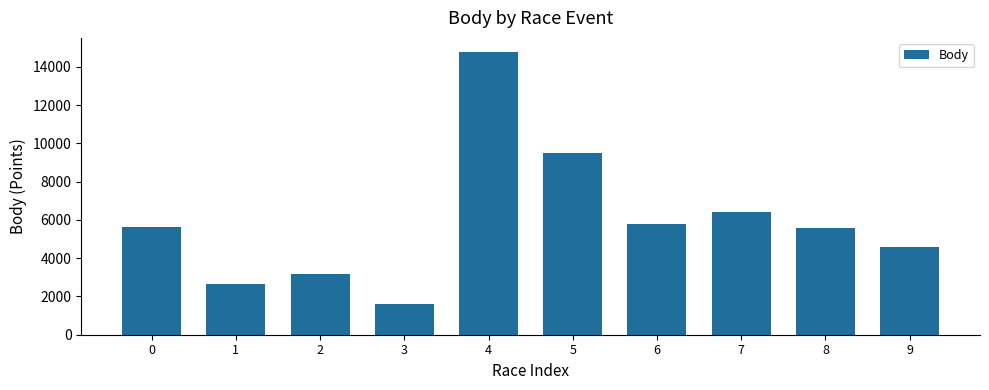

Is it true that the value at 4 is 14776?

True